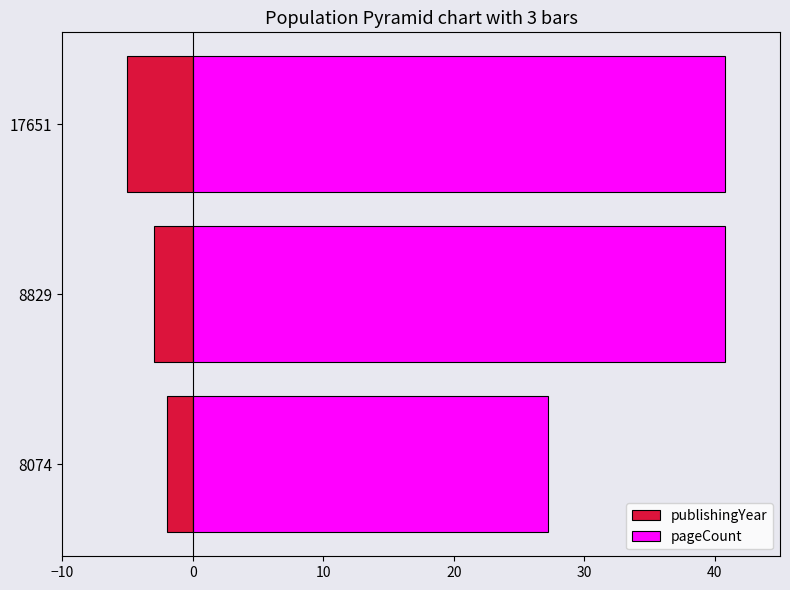

What is the sum of all pageCount values?

108.8